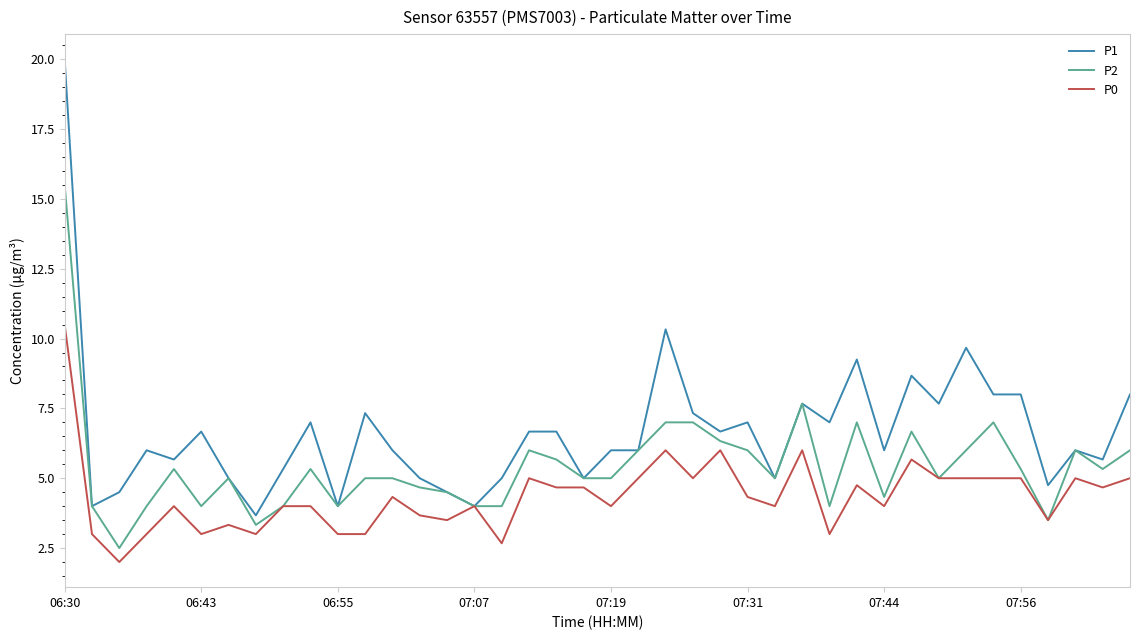

Which series has the largest range (max minus min)?

P1